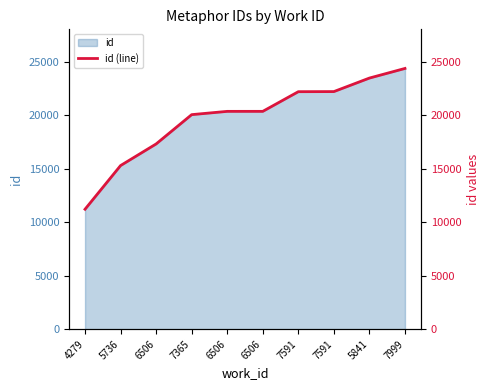

What is the label of the 10th point from the left?

7999